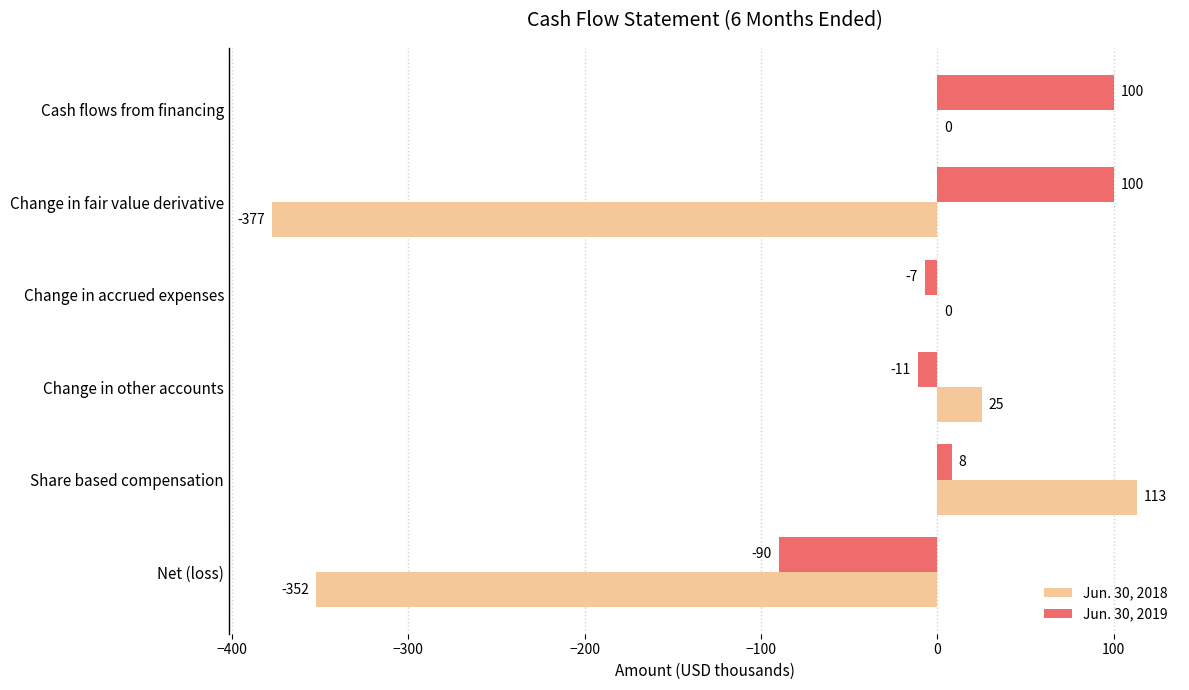

What is the greatest value displayed?

113